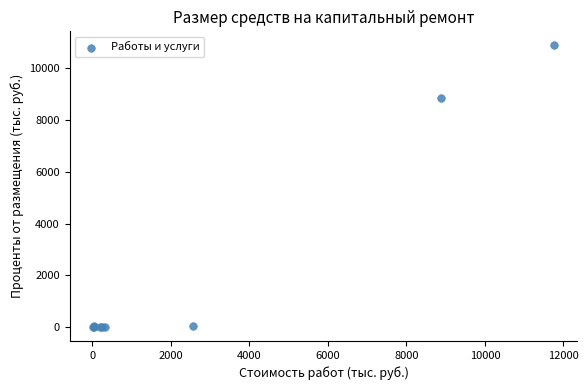

What Y value in the scatter plot is closest to 5444?

8871.0